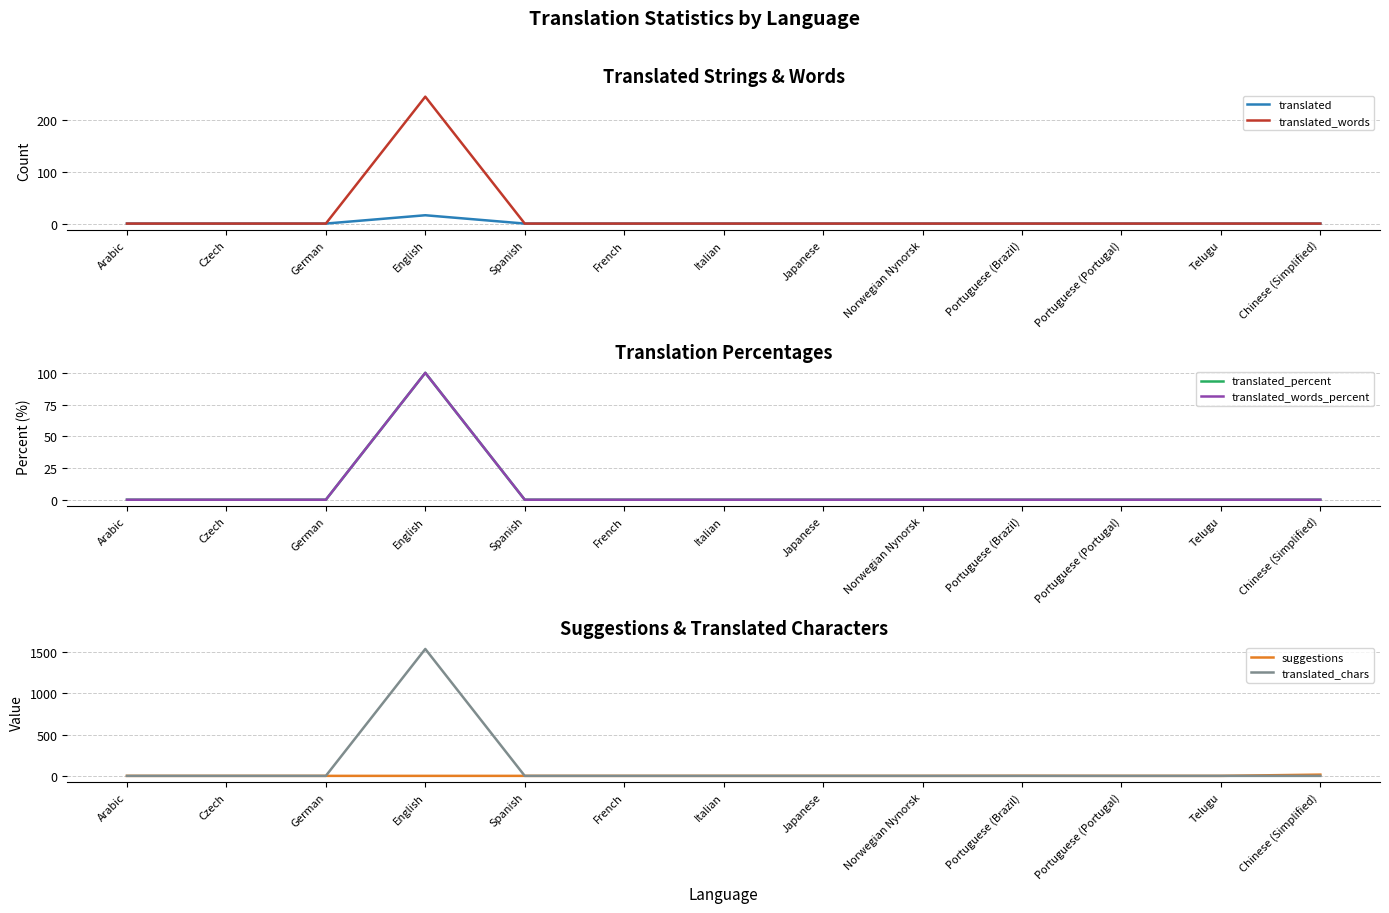

At how many categories does at least one series exceed 325?

1